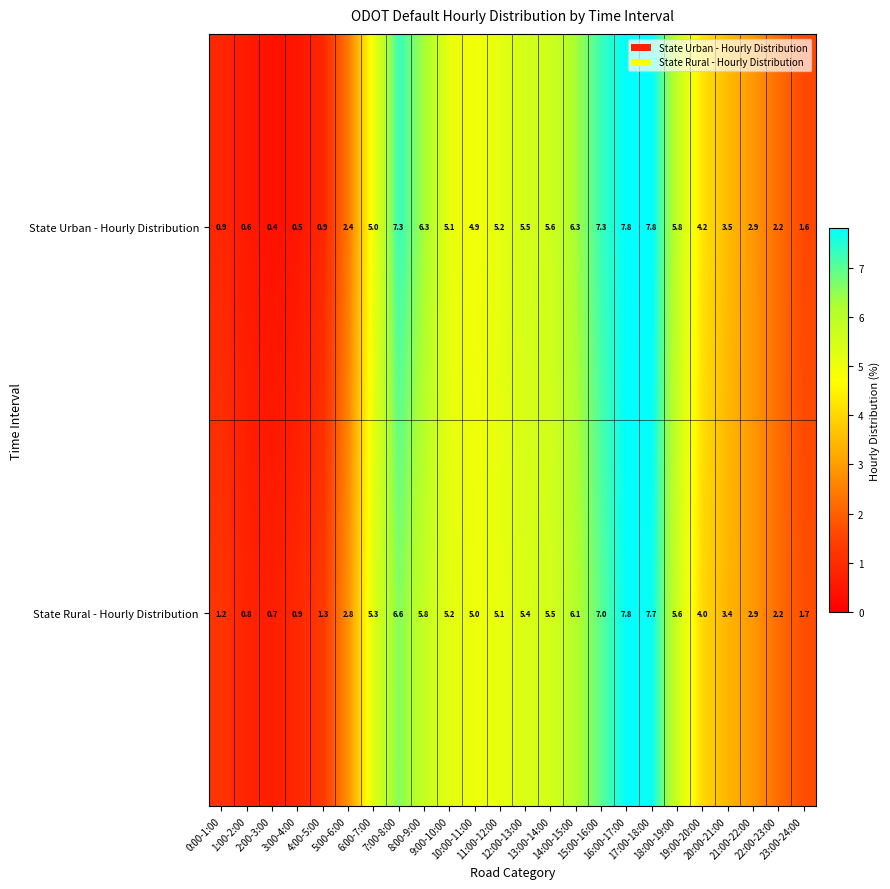

At which category is the sum across all series the highest?

16:00-17:00